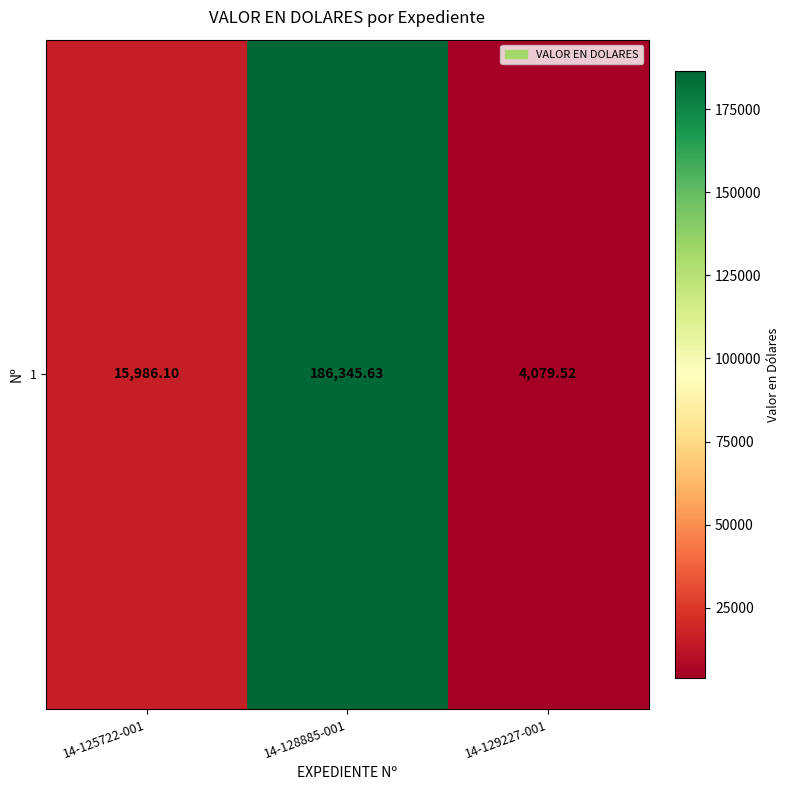

Which category has the lowest value across all series?

14-129227-001